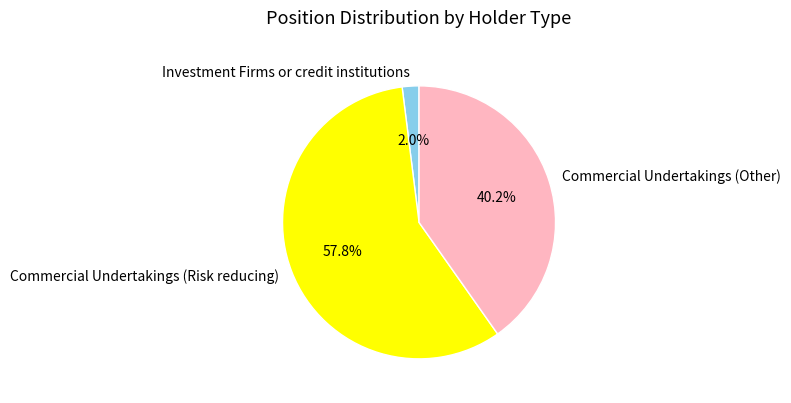

Is the sum of Commercial Undertakings (Risk reducing) and Commercial Undertakings (Other) greater than half?

Yes